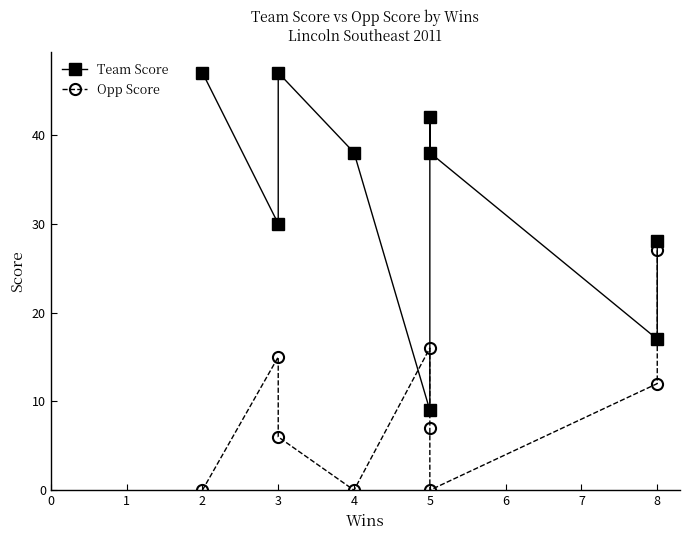

Count the number of data series in this chart.

2